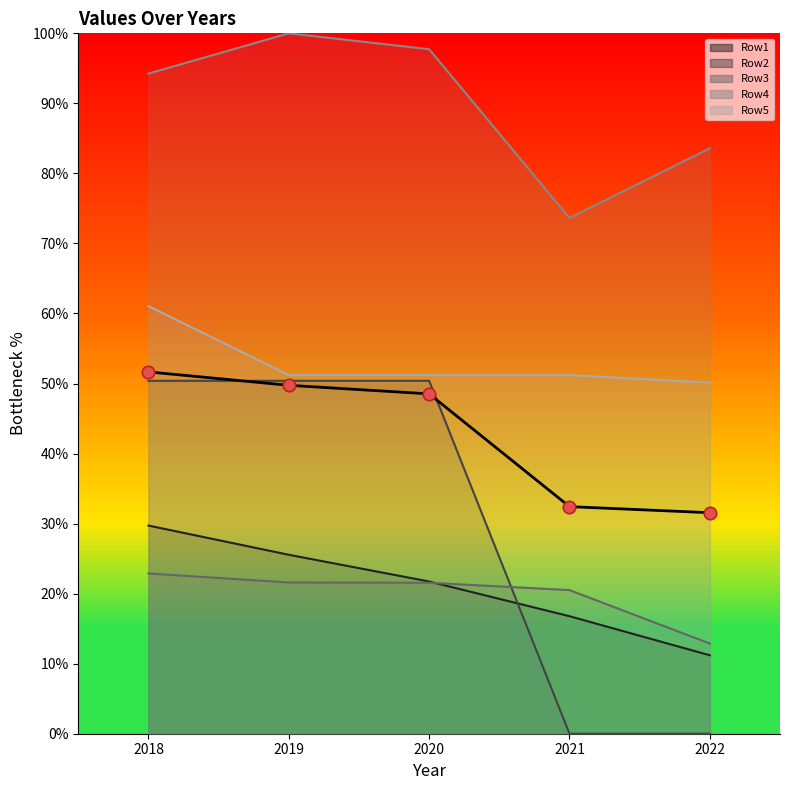

Which has a higher value, 2018 or 2022?

2018